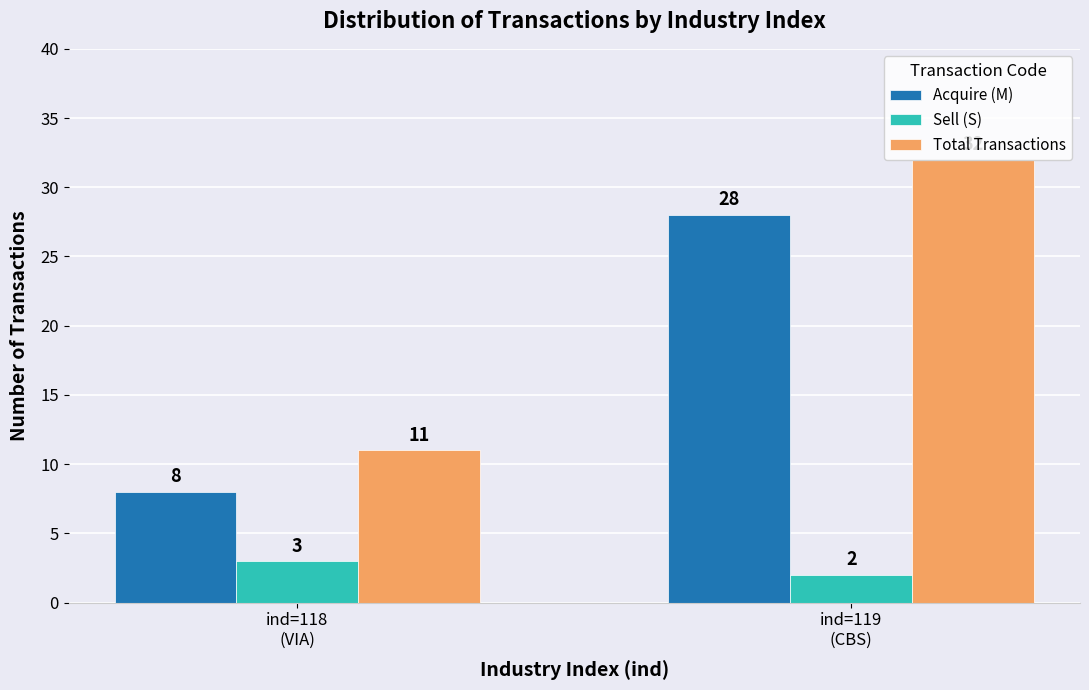

How many bars are there in total?

6